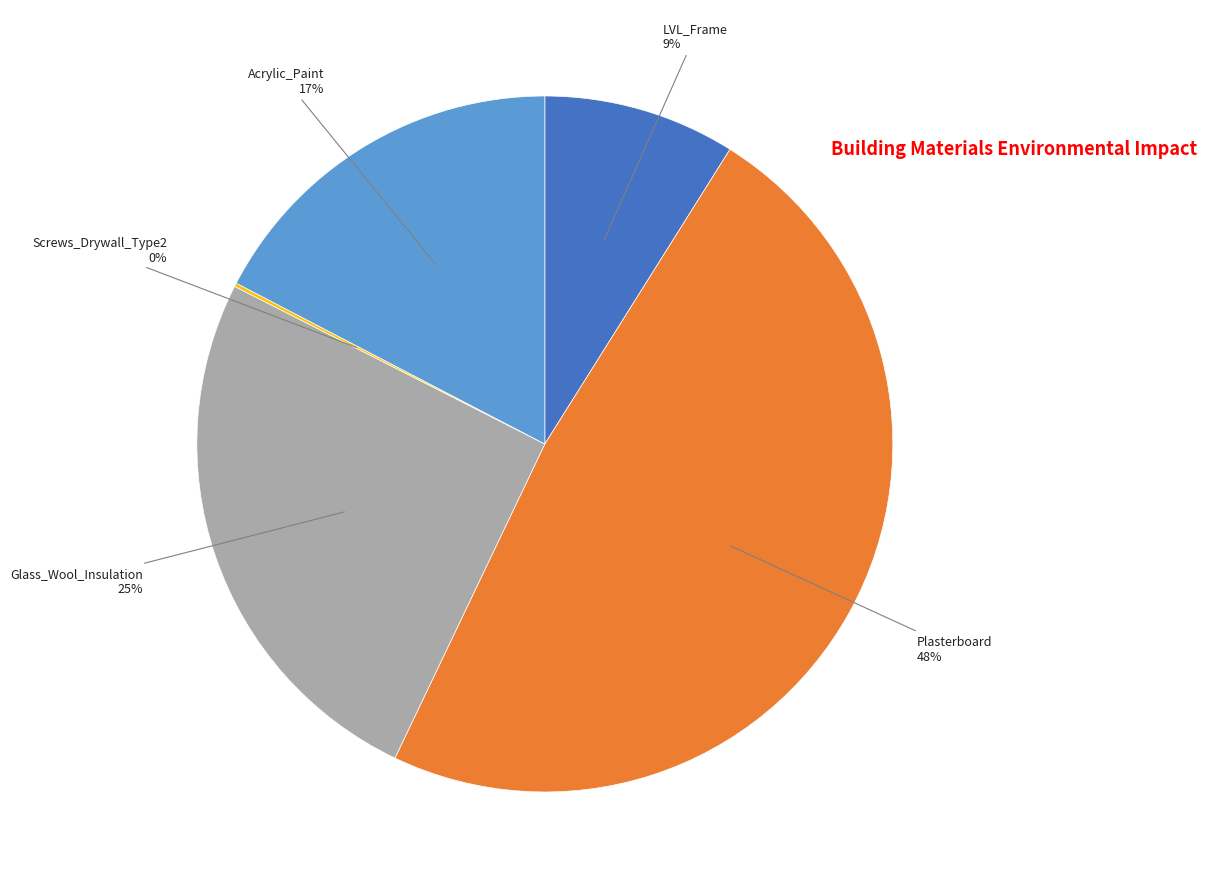

To the nearest percent, what is the average slice percentage?

20%